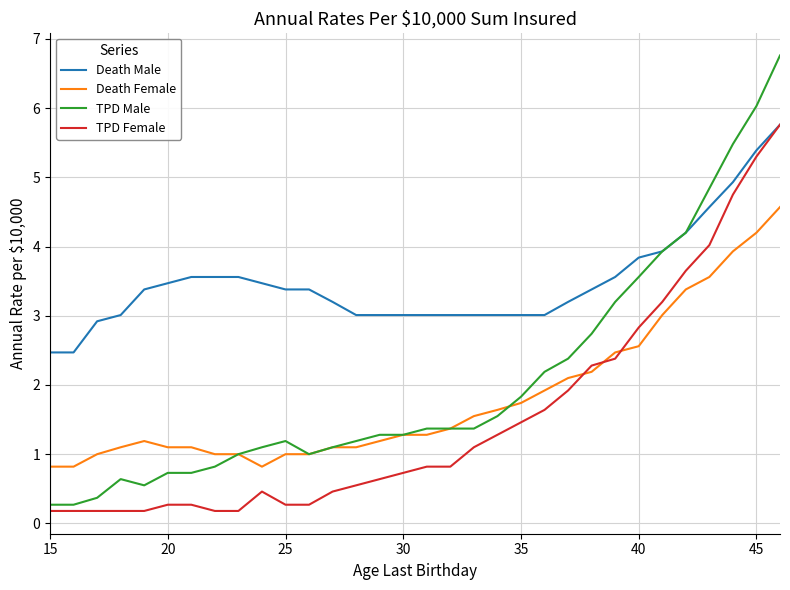

True or false: Death Female and Death Male intersect in this chart.

False